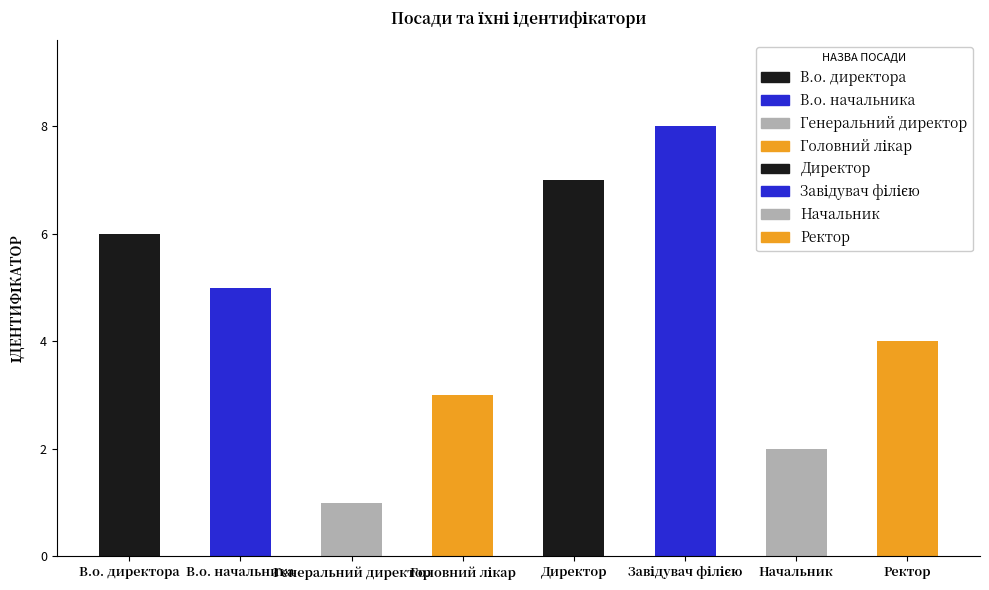

Where does the data first go above 5?

В.о. директора